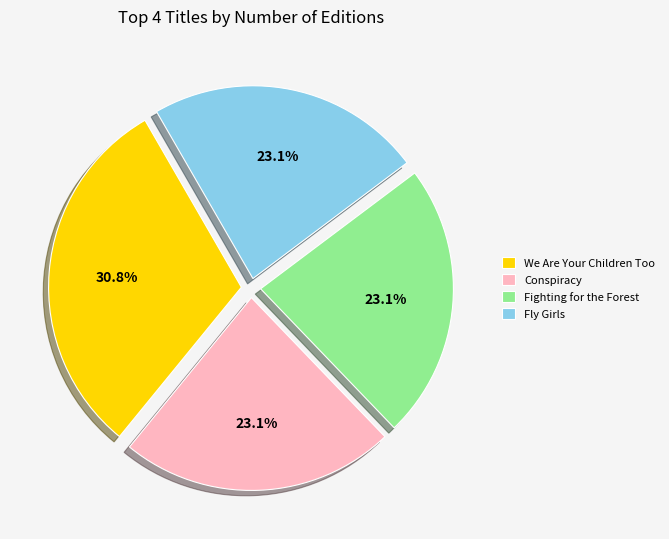

Approximately how many times larger is the value at Fly Girls compared to We Are Your Children Too?

0.8